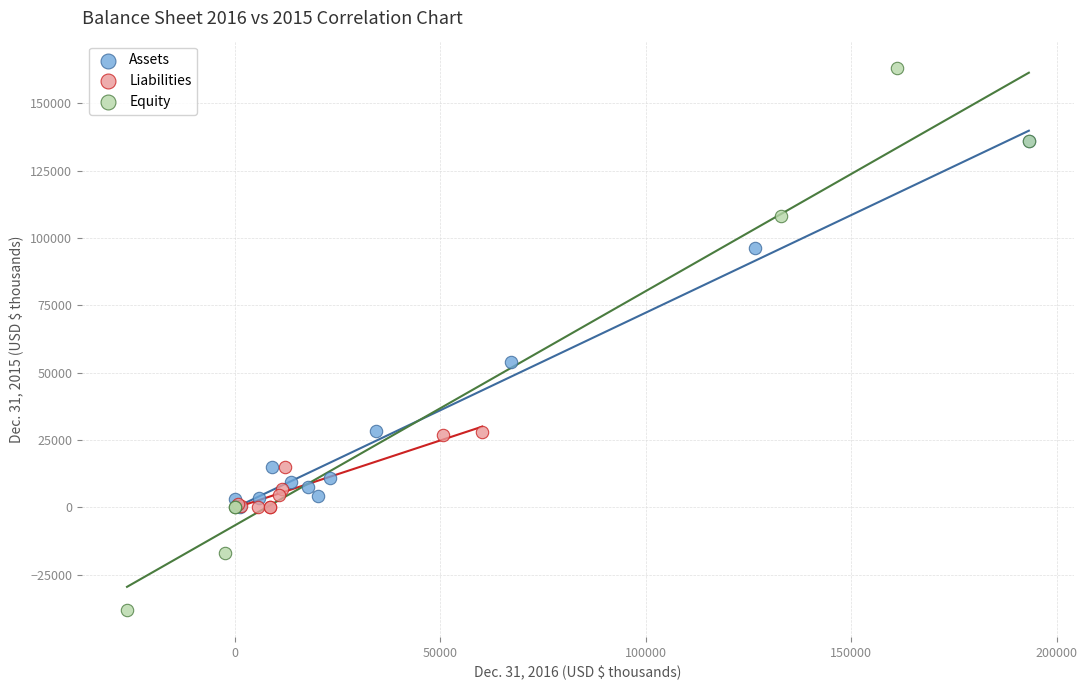

Which series reaches the maximum Y coordinate?

Equity